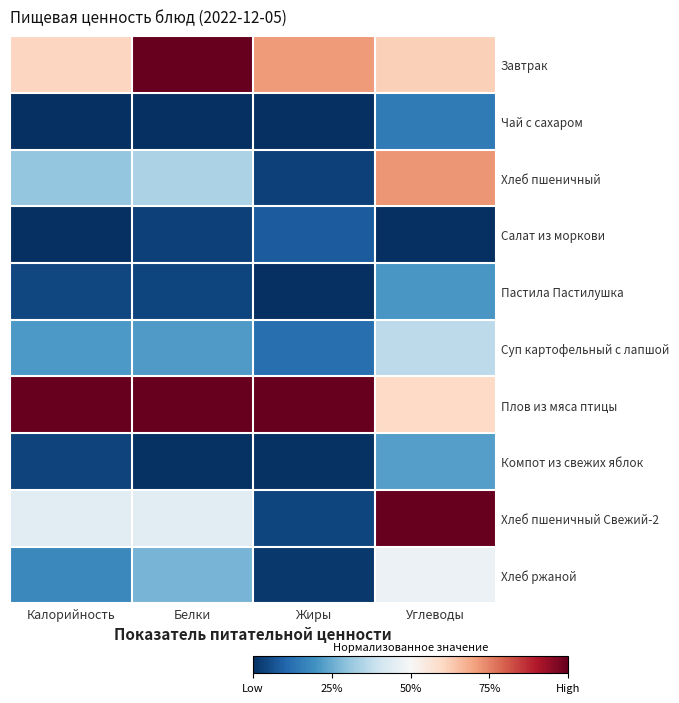

Reading right to left, what are all the values shown in this chart?

Завтрак: Углеводы=0.6	Жиры=0.7	Белки=1.0	Калорийность=0.6
Чай с сахаром: Углеводы=0.1	Жиры=0.0	Белки=0.0	Калорийность=0.0
Хлеб пшеничный: Углеводы=0.7	Жиры=0.0	Белки=0.3	Калорийность=0.3
Салат из моркови: Углеводы=0.0	Жиры=0.1	Белки=0.0	Калорийность=0.0
Пастила Пастилушка: Углеводы=0.2	Жиры=0.0	Белки=0.0	Калорийность=0.0
Суп картофельный с лапшой: Углеводы=0.4	Жиры=0.1	Белки=0.2	Калорийность=0.2
Плов из мяса птицы: Углеводы=0.6	Жиры=1.0	Белки=1.0	Калорийность=1.0
Компот из свежих яблок: Углеводы=0.2	Жиры=0.0	Белки=0.0	Калорийность=0.0
Хлеб пшеничный Свежий-2: Углеводы=1.0	Жиры=0.0	Белки=0.4	Калорийность=0.4
Хлеб ржаной: Углеводы=0.5	Жиры=0.0	Белки=0.3	Калорийность=0.2